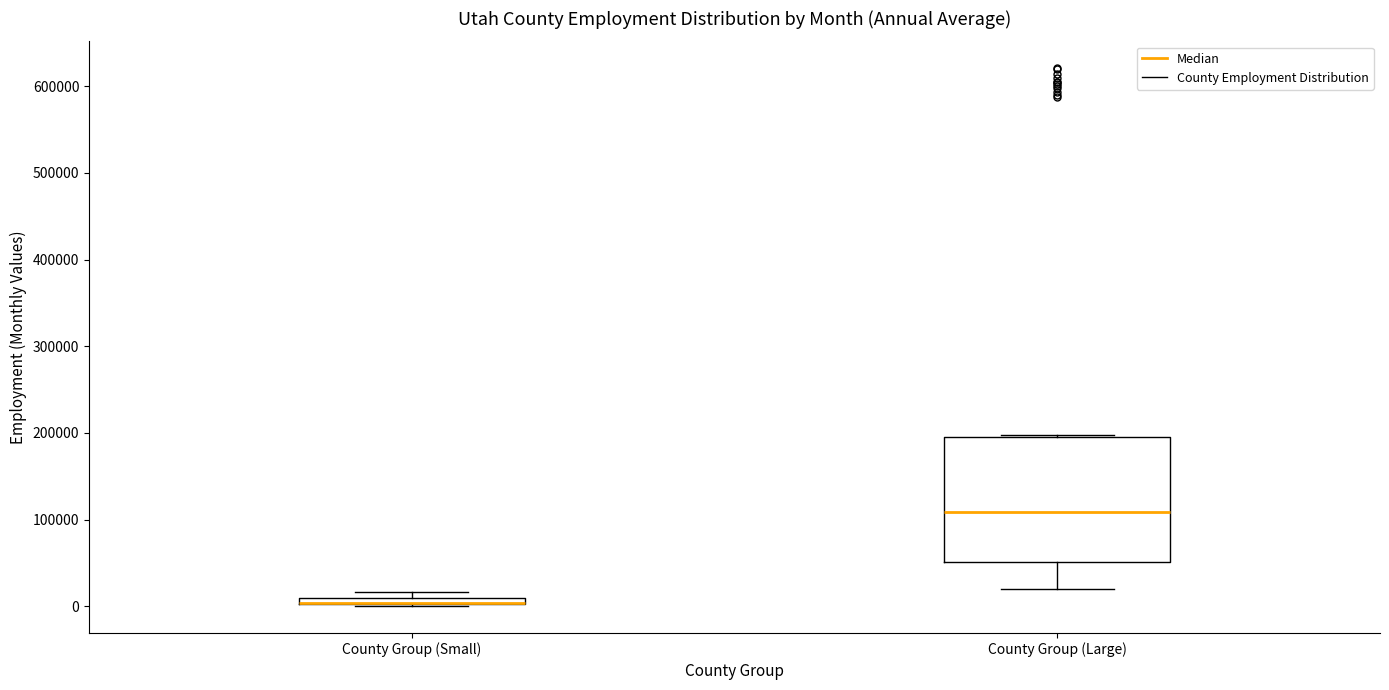

Comparing the boxes themselves (not the whiskers), which one is the tallest?

County Group (Large)